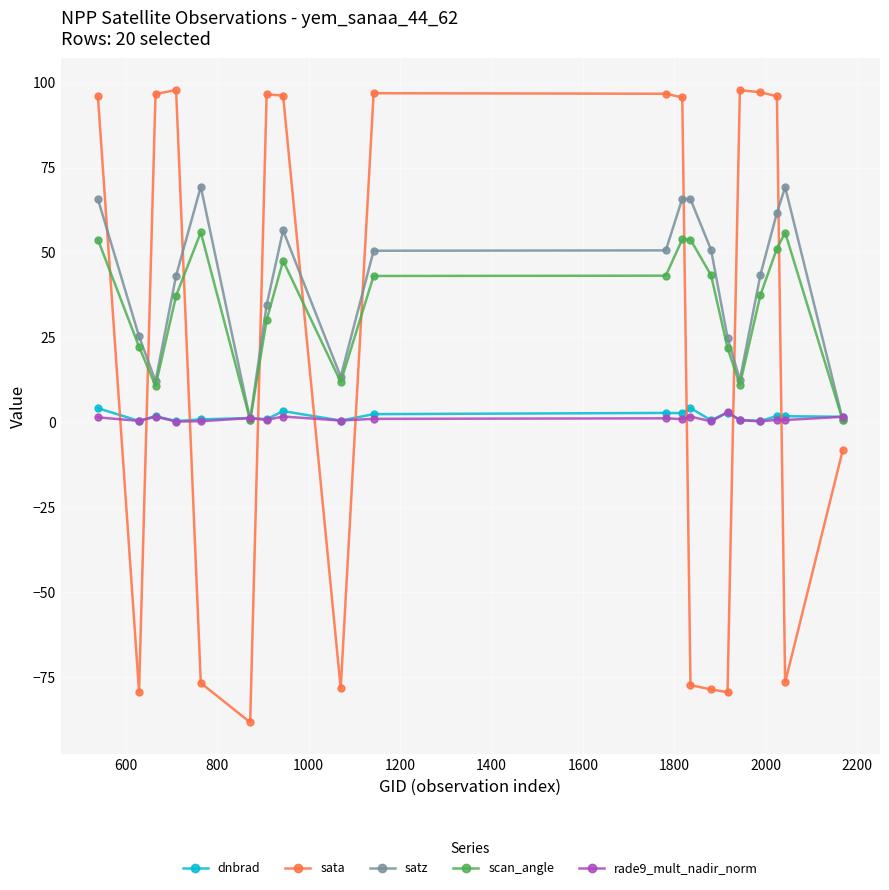

Count the number of data series in this chart.

5